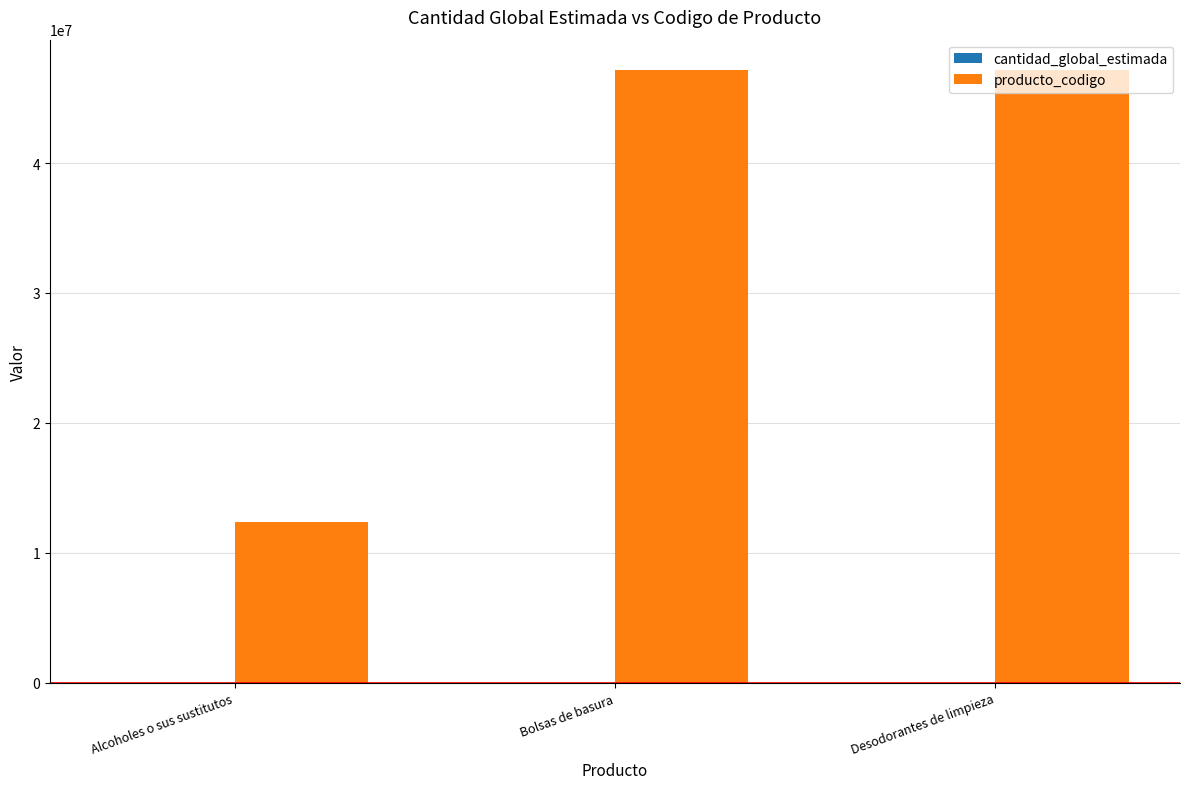

Which series has the largest total across all categories?

producto_codigo